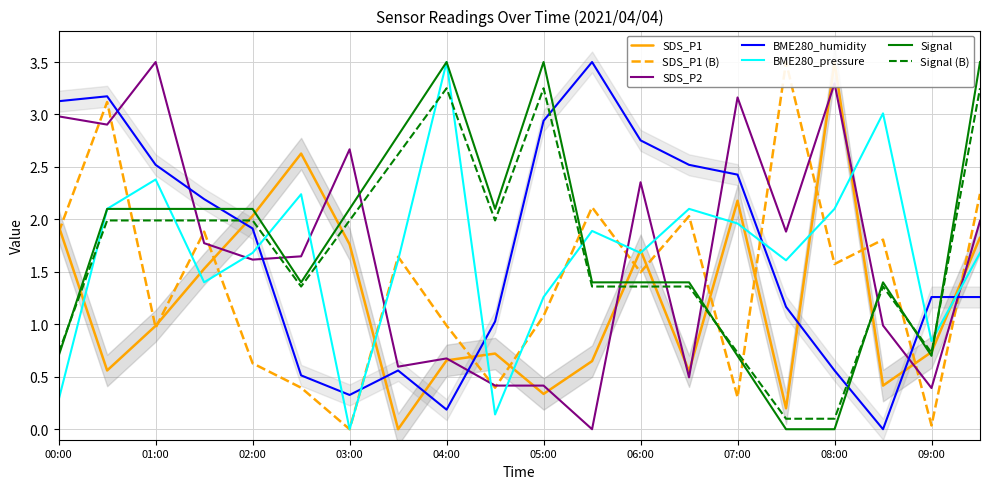

True or false: SDS_P2 and SDS_P1 intersect in this chart.

True